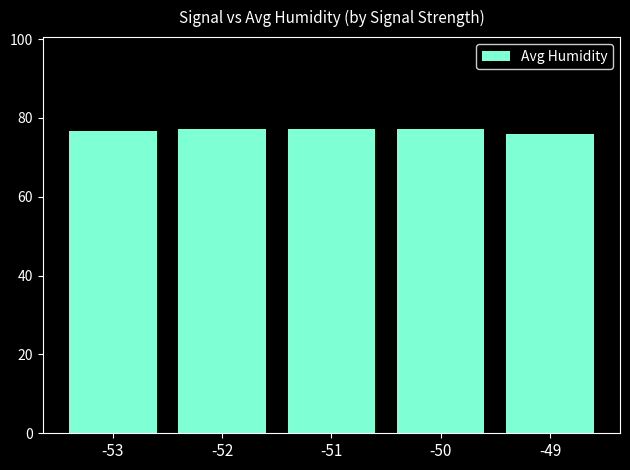

What is the greatest value displayed?

77.3